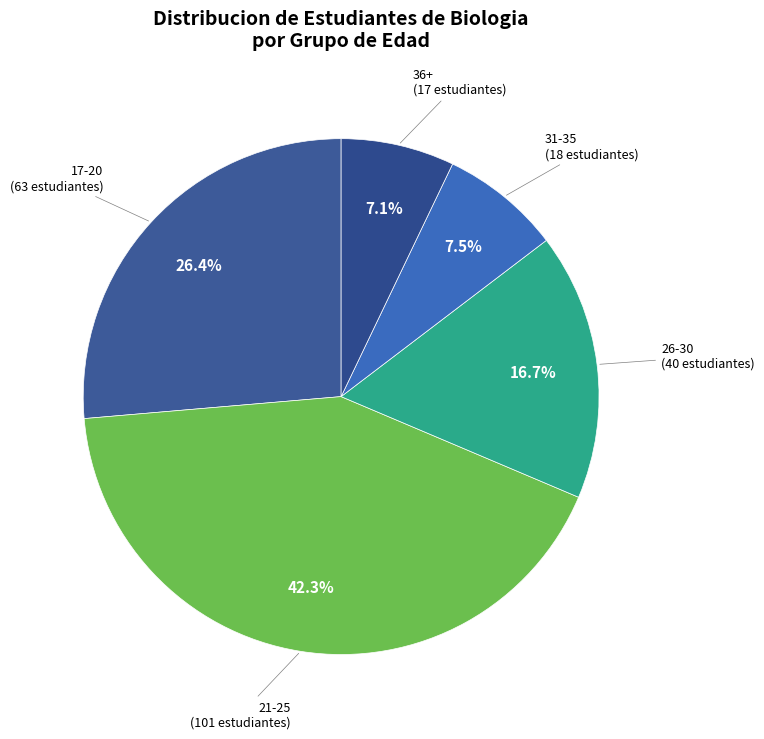

Does 17-20 represent more than half of the total?

No